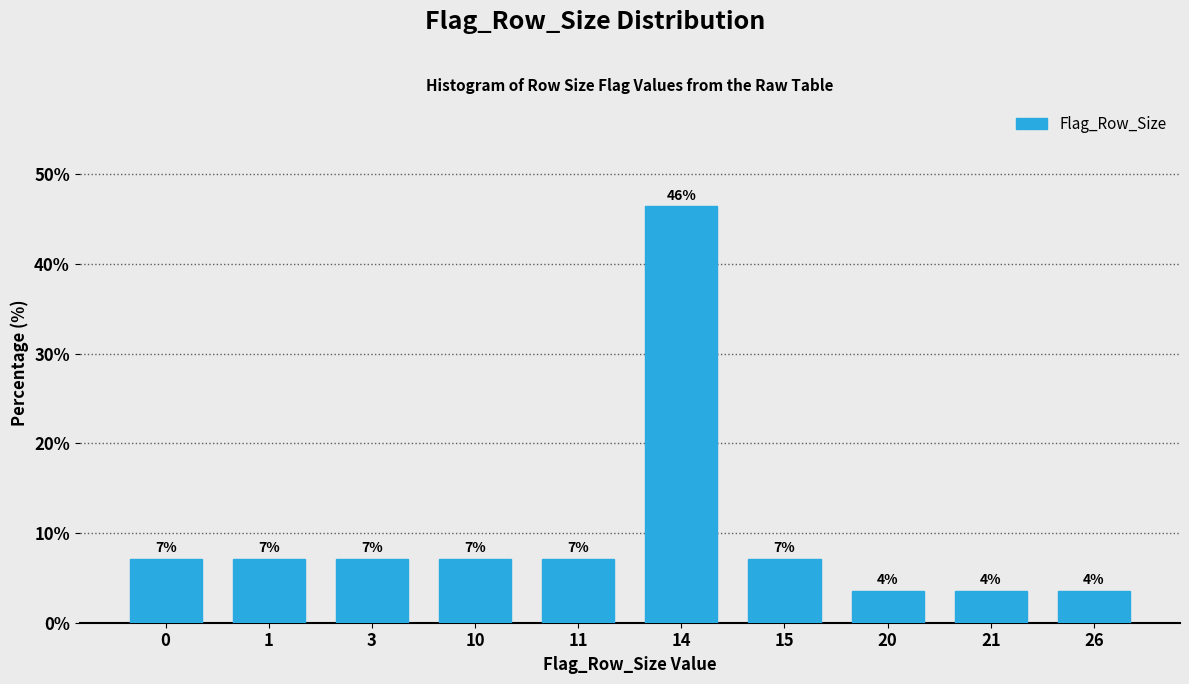

Are the bars horizontal?

No